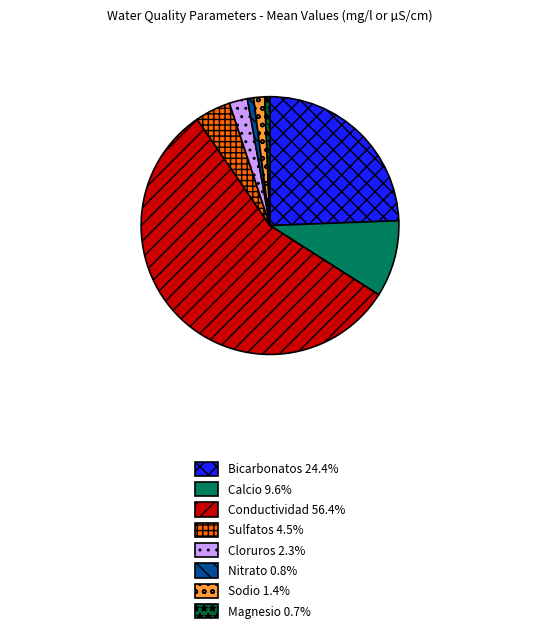

Does Conductividad 56.4% account for over 50% of the chart?

Yes